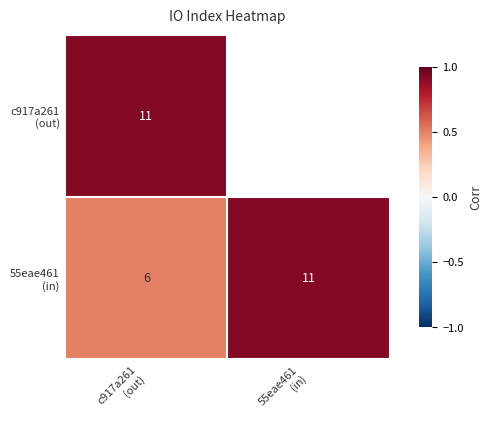

Which series changed the most between c917a261 (out) and 55eae461 (in)?

55eae461 (in)